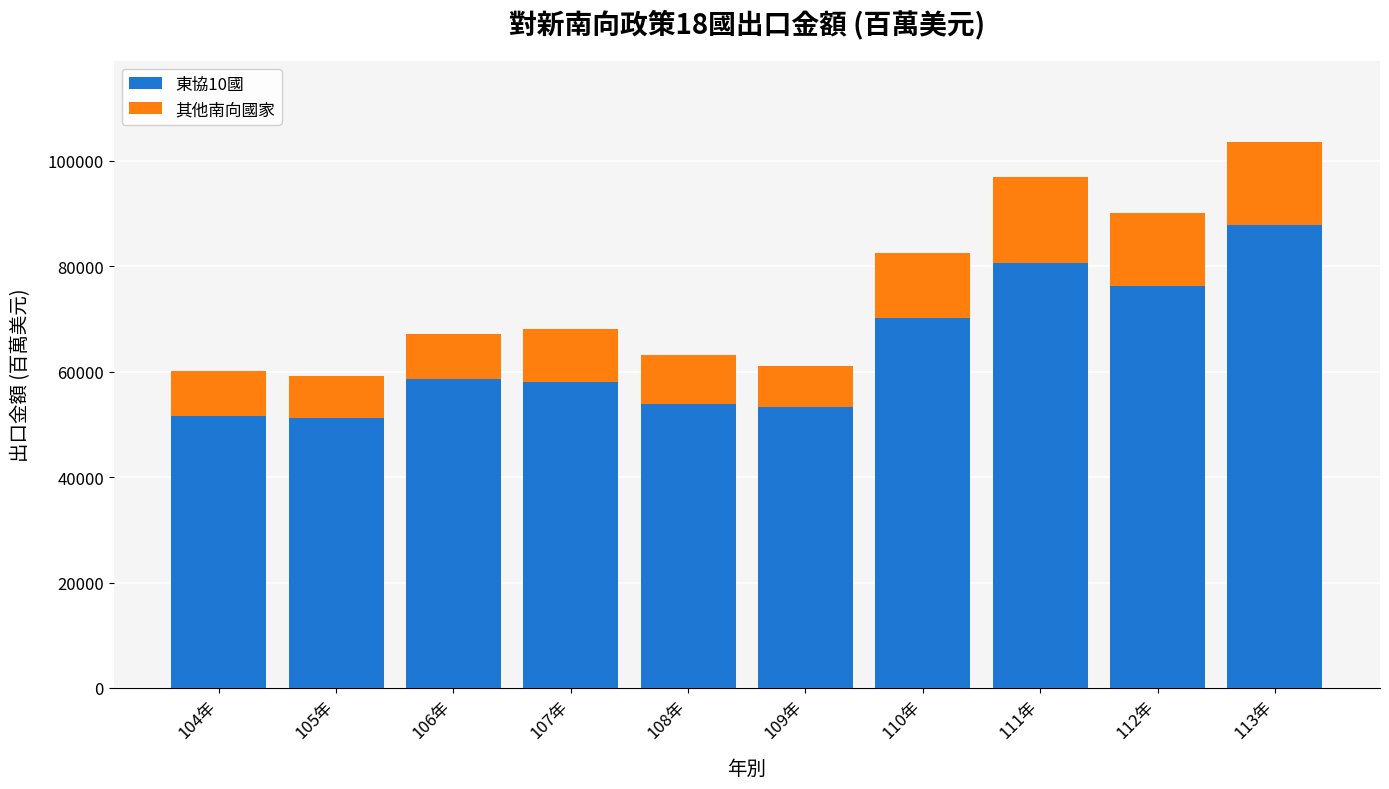

What is the maximum value for 東協10國?

87767.8